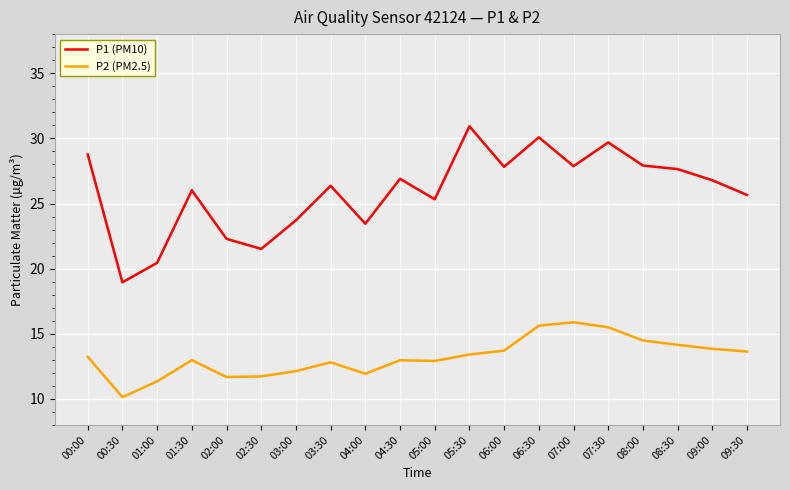

What position from the right is 09:00?

2